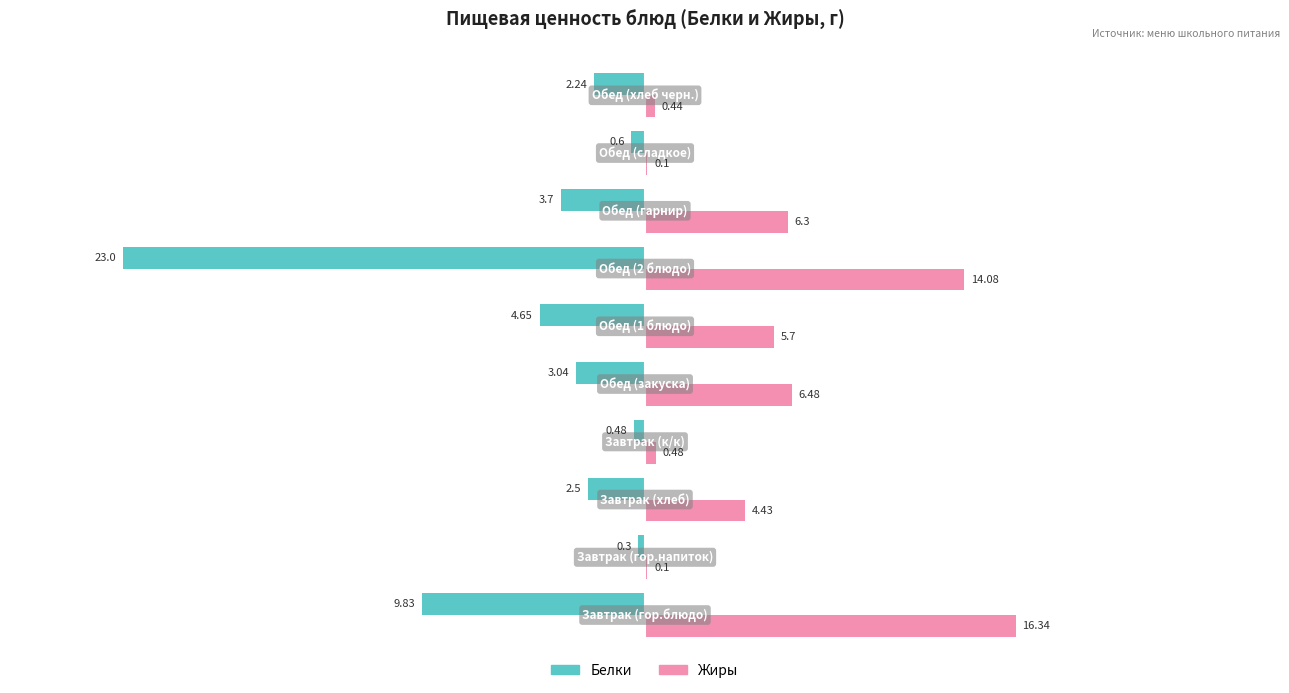

What is the sum of all Белки values?

-50.3